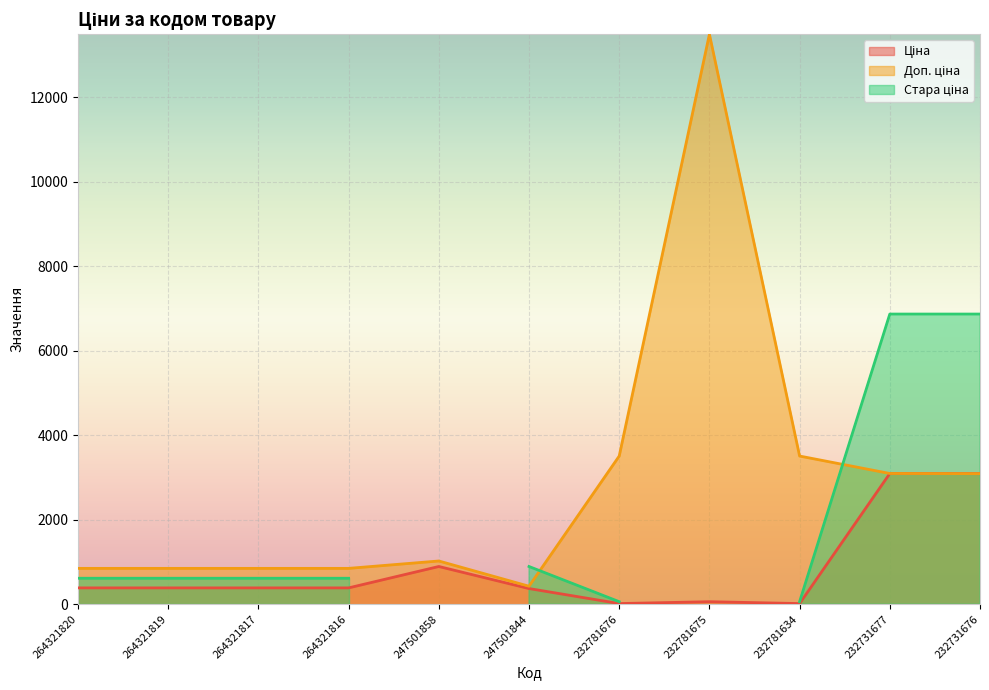

Which series has the widest spread of values?

Доп. ціна